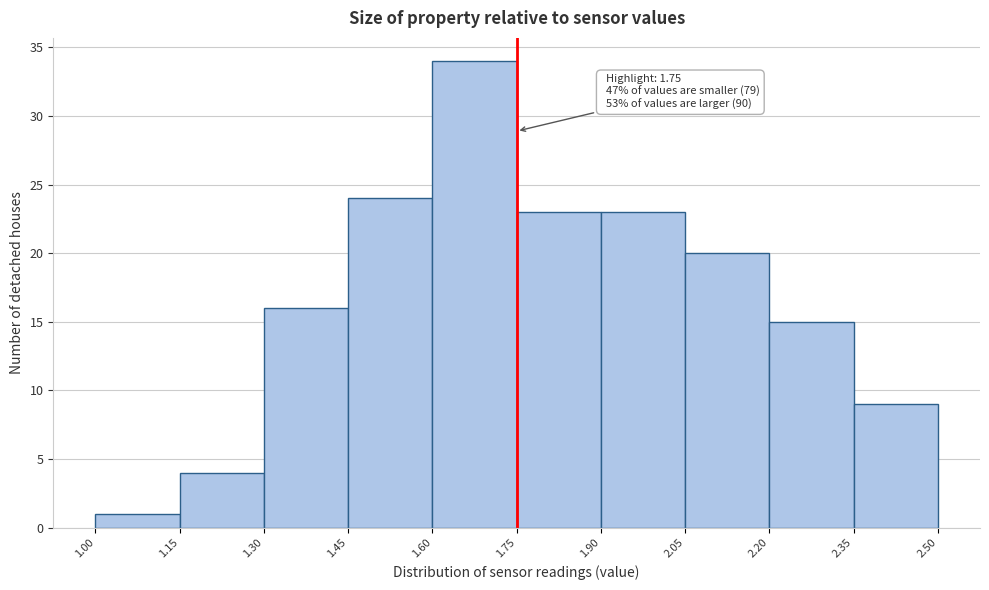

Which range on the x-axis has the tallest bar?

1.60 to 1.75